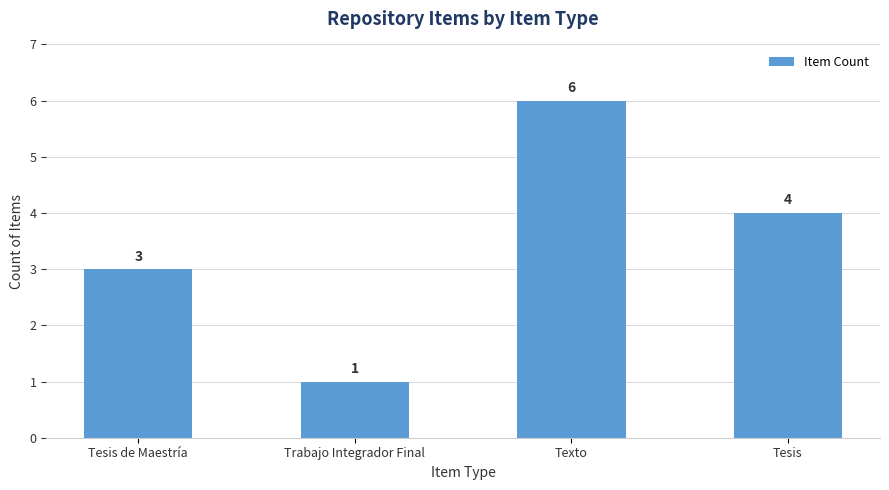

Count the values in the range 3 to 6.

3